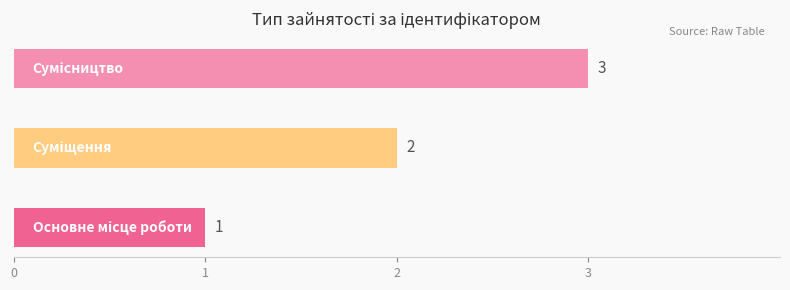

Count the values in the range 1 to 3.

3